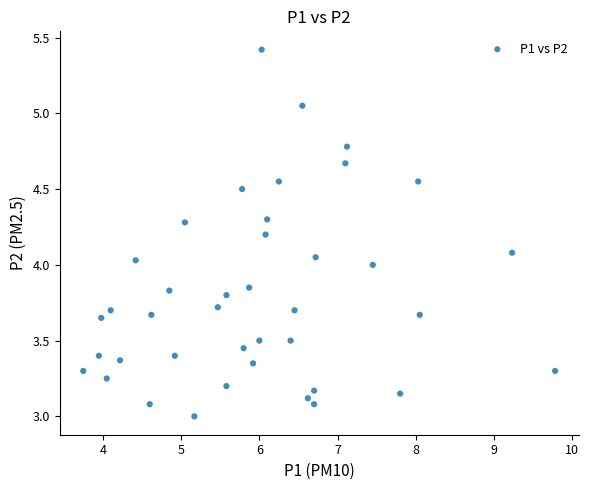

What is the range of X values (max minus min)?

6.0